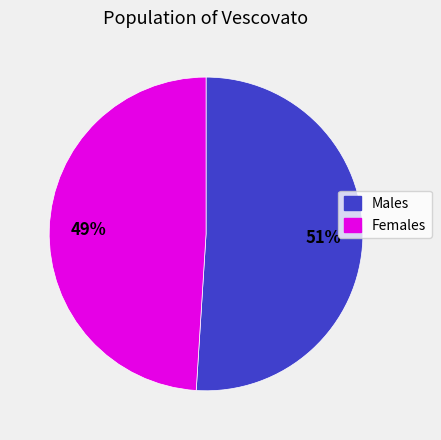

To the nearest percent, what is the average slice percentage?

50%